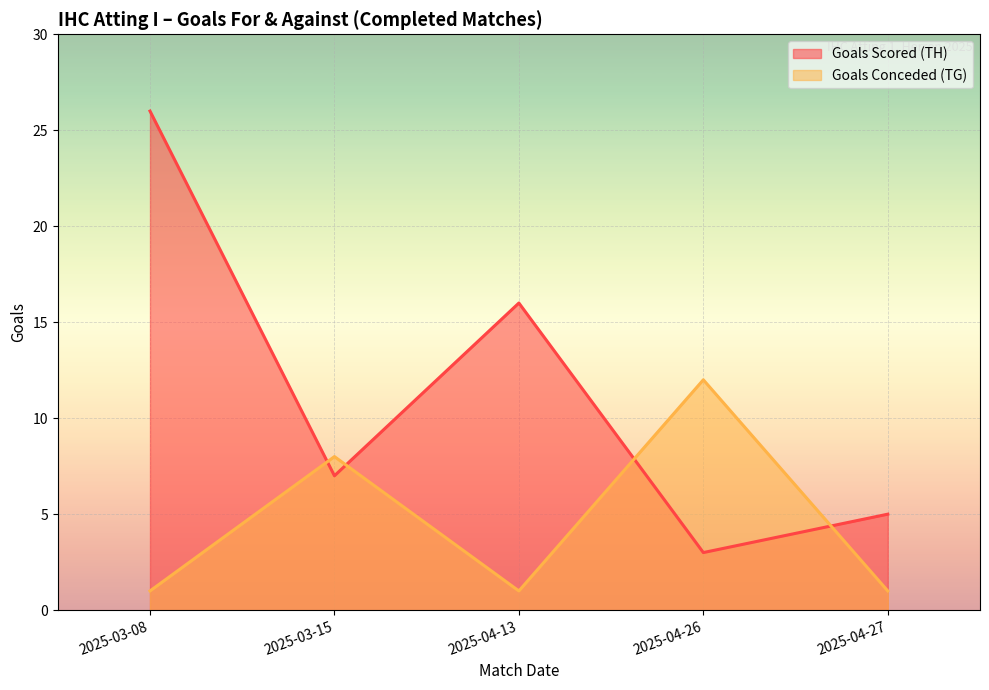

What is the difference between the maximum and minimum values in the Goals Scored (TH) series?

23